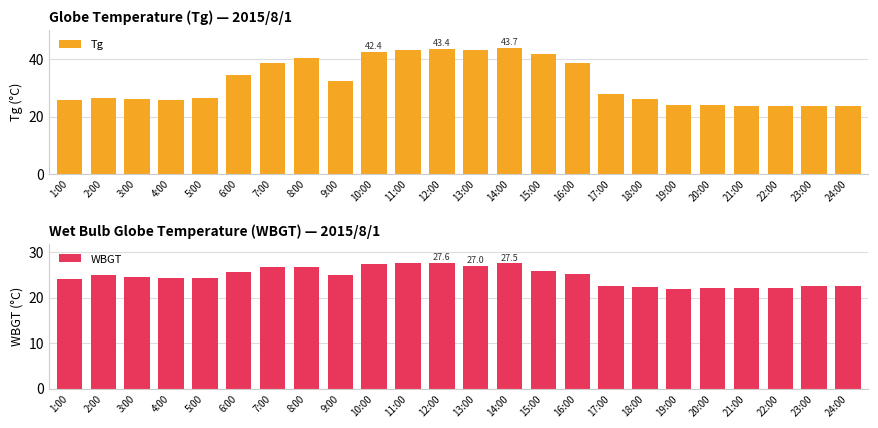

List the series in order of their peak value, lowest first.

WBGT, Tg